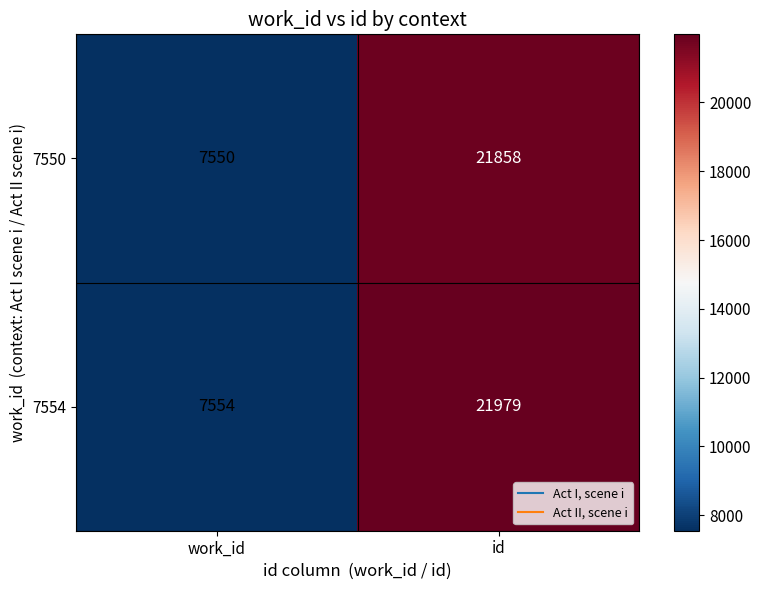

Rank the categories by 7554 value from lowest to highest.

work_id, id